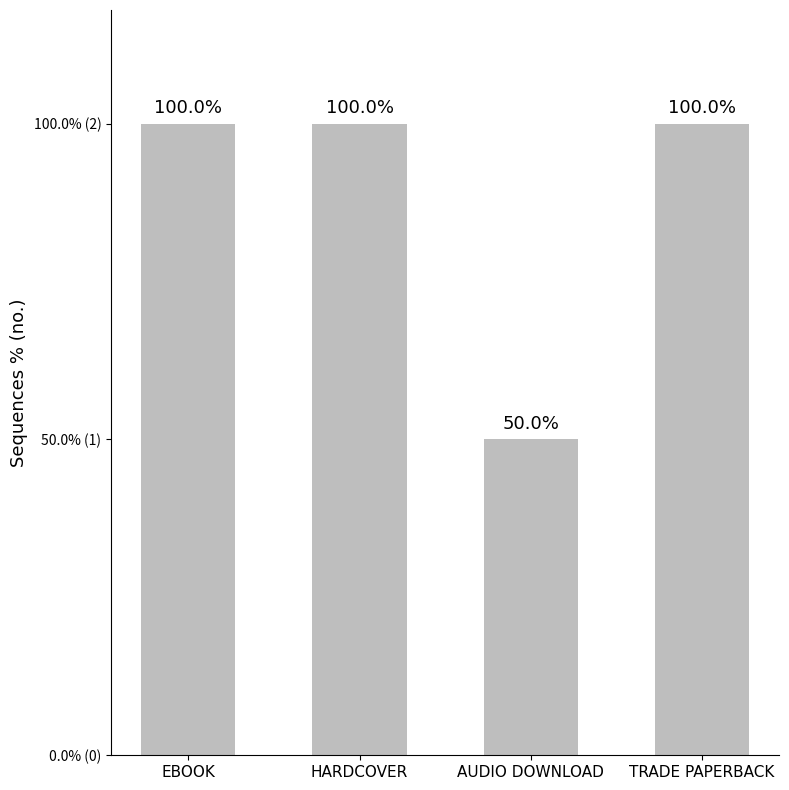

Rank the categories by value from lowest to highest.

AUDIO DOWNLOAD, EBOOK, HARDCOVER, TRADE PAPERBACK